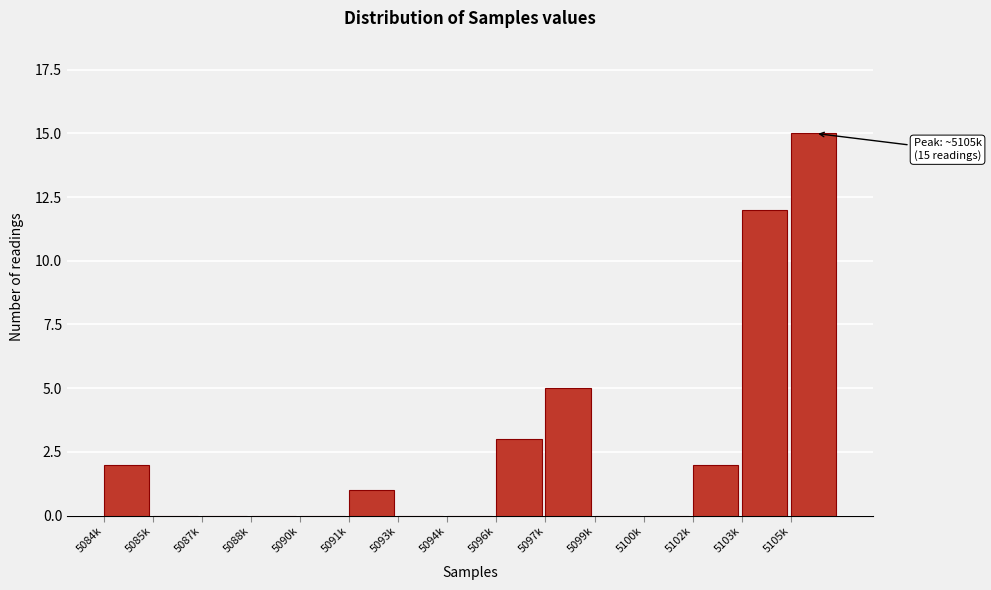

Reading left to right, list all the values displayed in this chart.

5084k=2	5085k=0	5087k=0	5088k=0	5090k=0	5091k=1	5093k=0	5094k=0	5096k=3	5097k=5	5099k=0	5100k=0	5102k=2	5103k=12	5105k=15